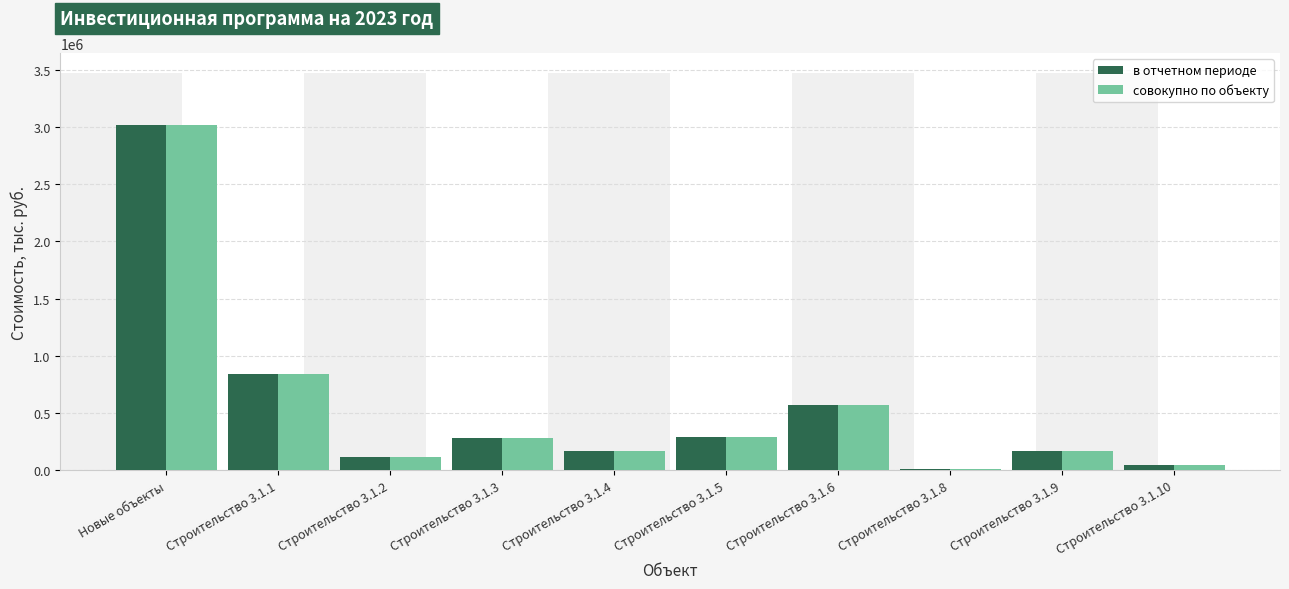

The совокупно по объекту series shows 11687.6 at Строительство 3.1.8. True or false?

True